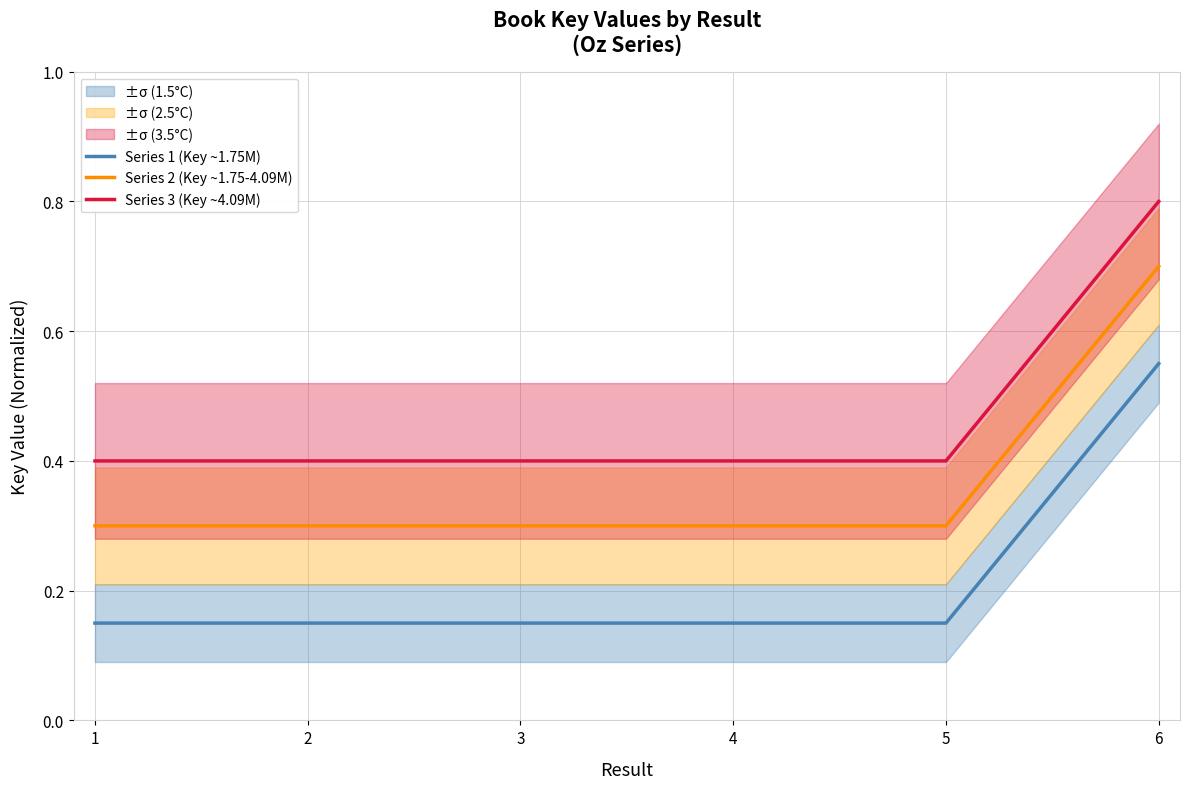

Where is the first local maximum for Series 1 (Key ~1.75M)?

2